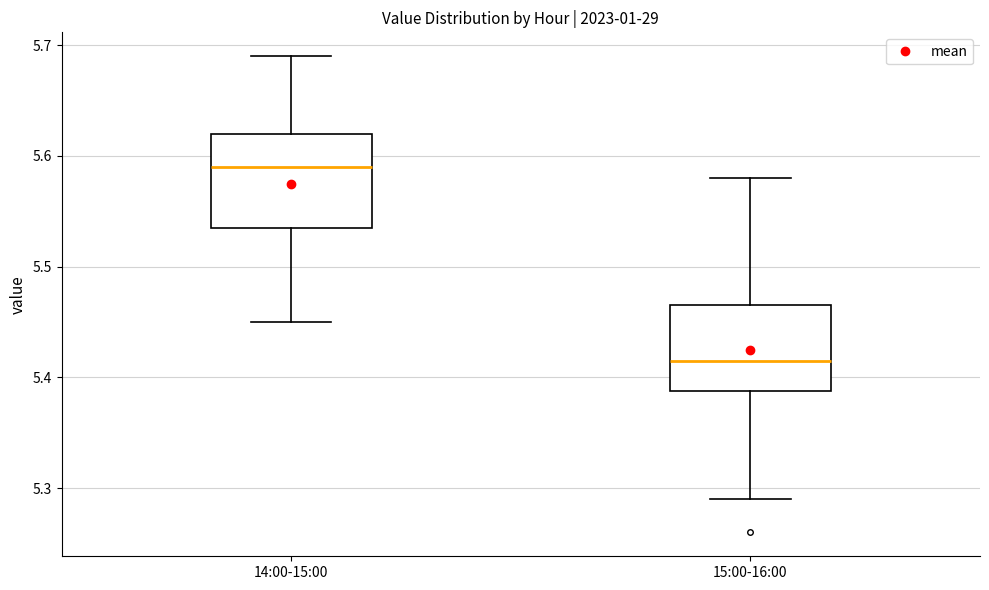

Reading left to right, read every box against the y-axis: the position of its median line, the range the box covers, and the ends of its whiskers. The values are not printed on the chart, so give them approximately, as read against the axis.

14:00-15:00: median 5.59, box 5.54 to 5.62, whiskers 5.45 to 5.69
15:00-16:00: median 5.42, box 5.39 to 5.47, whiskers 5.29 to 5.58